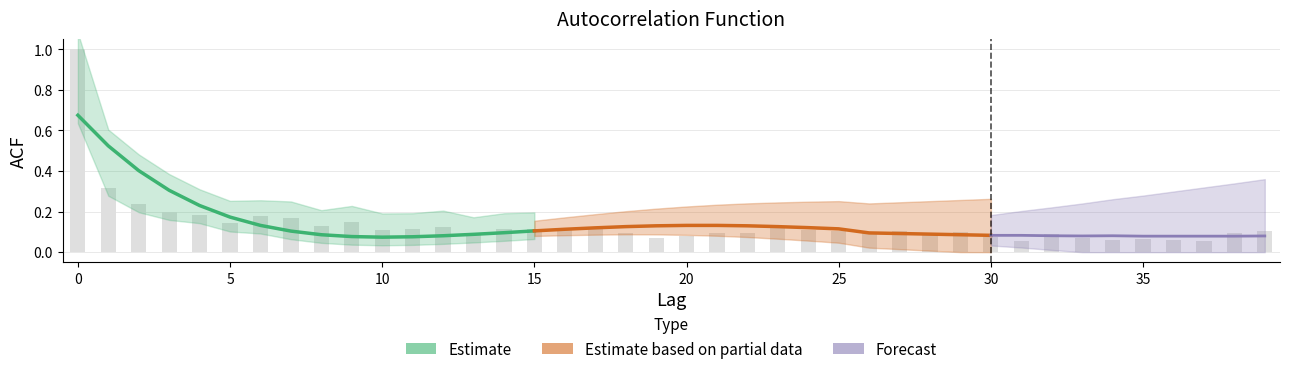

What is the minimum value shown in the chart?

0.1